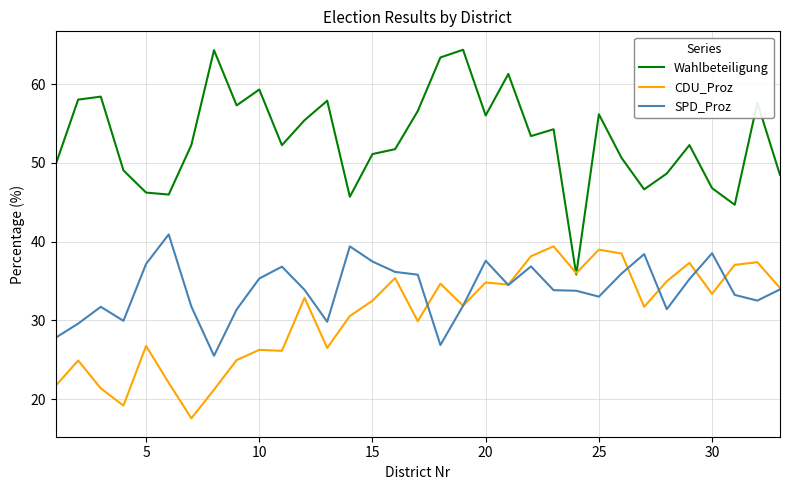

What is the lowest value of the SPD_Proz series?

25.5